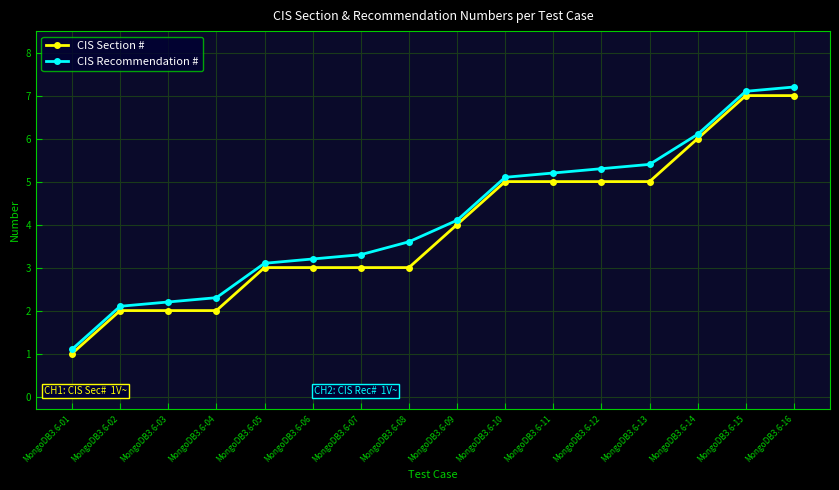

What is the spread (max minus min) of values at MongoDB3.6-08?

0.6